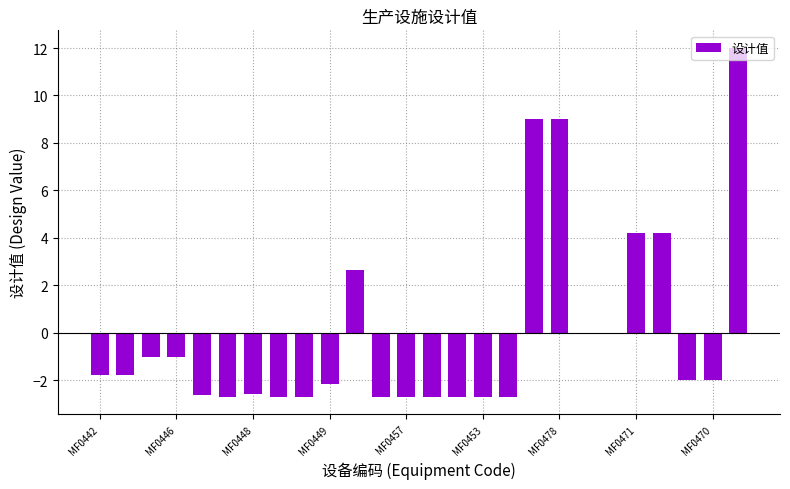

How many distinct data groups are displayed?

1